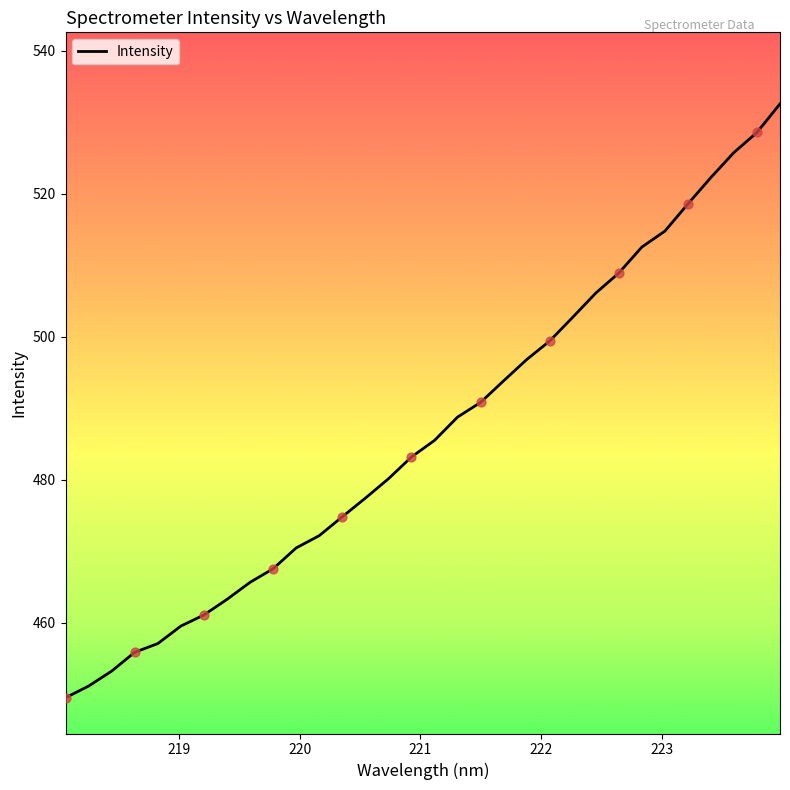

What is the minimum value shown in the chart?

449.5